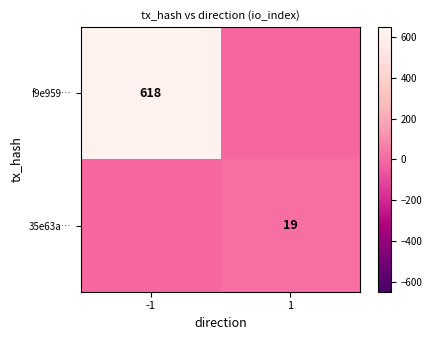

Which has a higher value, -1 or 1?

-1